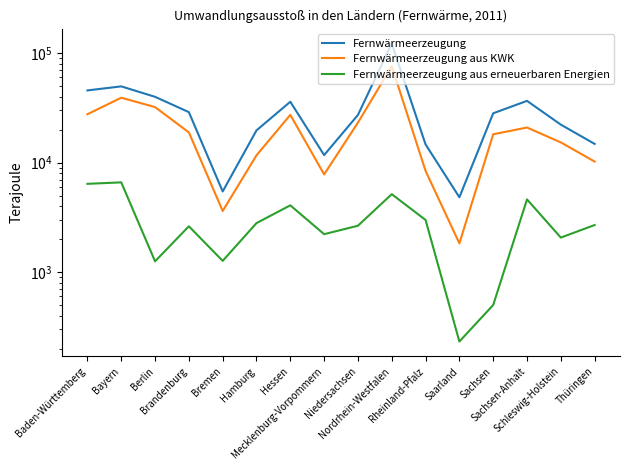

True or false: Fernwärmeerzeugung and Fernwärmeerzeugung aus erneuerbaren Energien cross at least once.

False